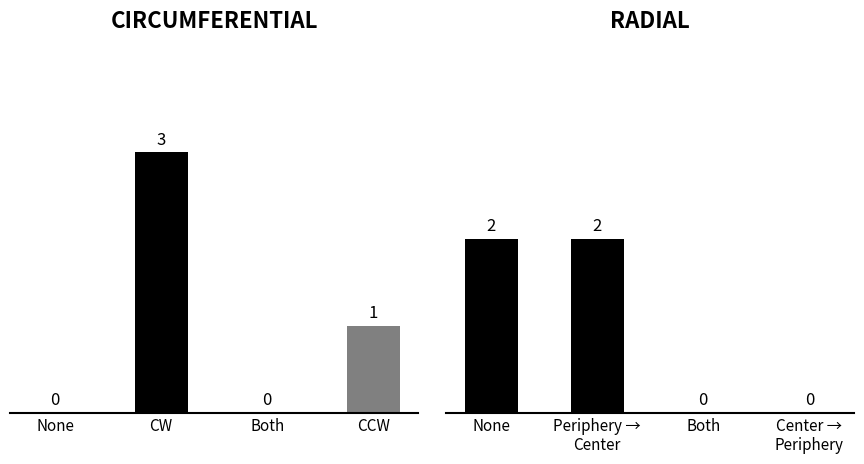

Count the RADIAL values in the range 0 to 2.

4